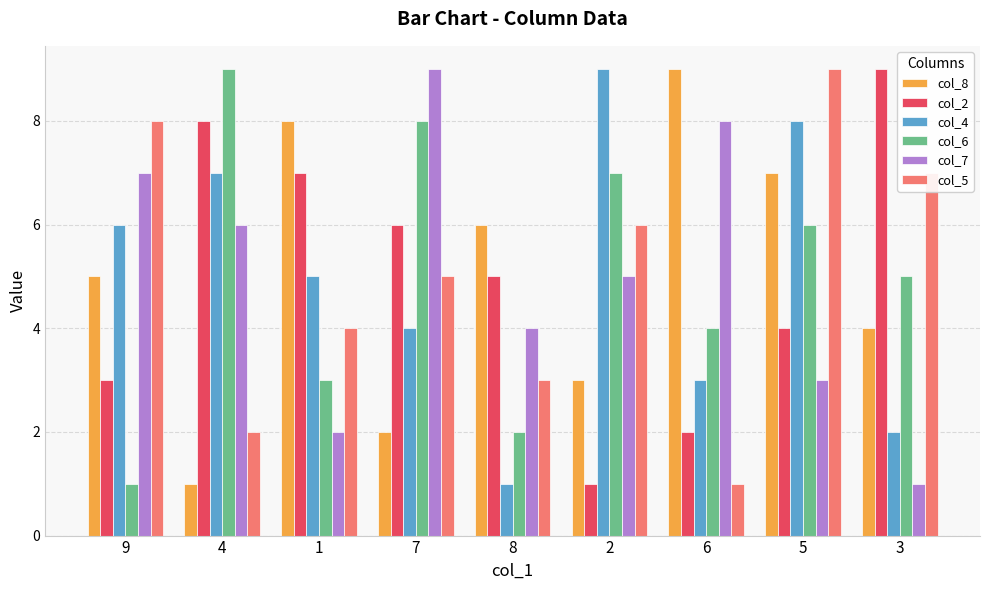

At which label does col_6 reach its peak?

4